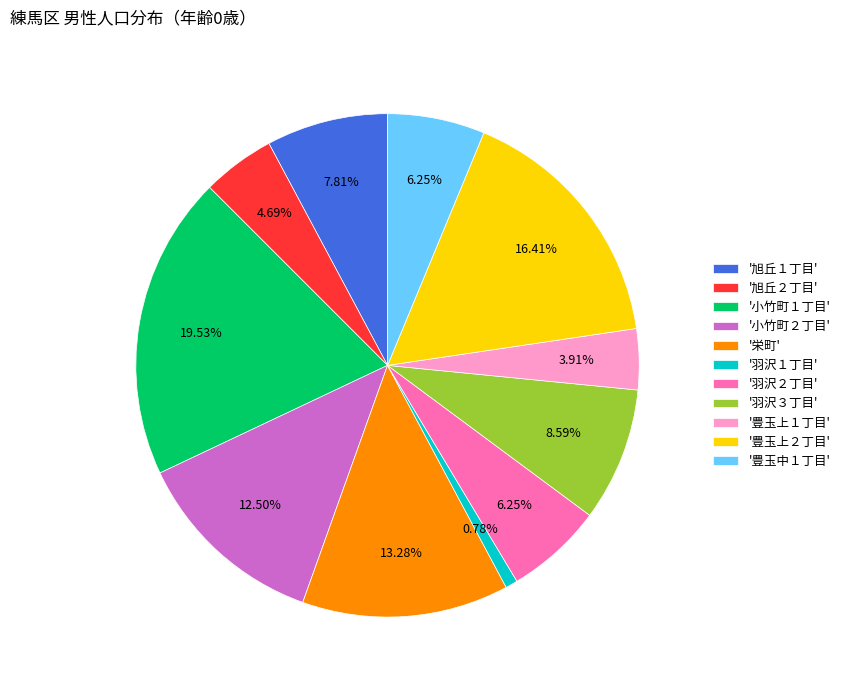

Combined, do '旭丘２丁目' and '豊玉上２丁目' account for over 50%?

No